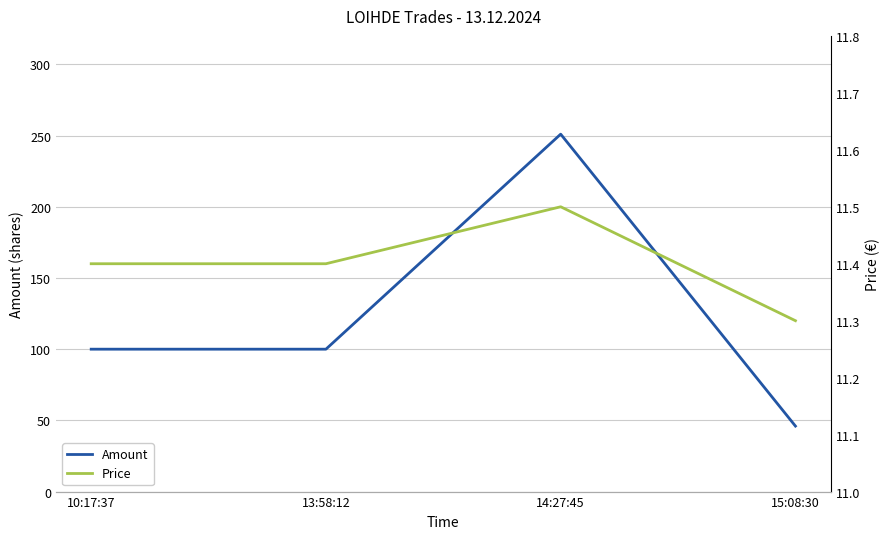

What is the smallest value displayed?

11.3